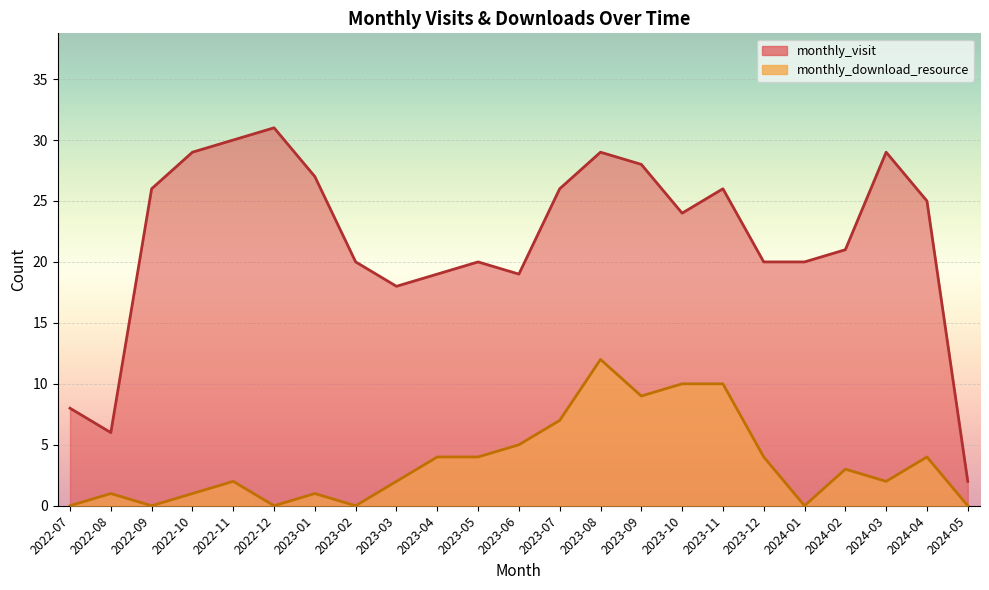

Between 2023-07 and 2022-10, which is larger?

2022-10